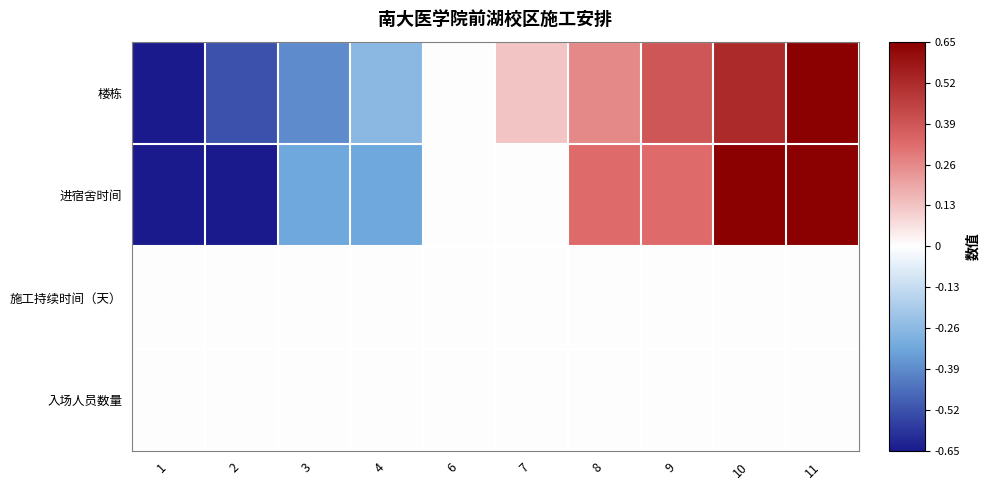

Which series changed the most between 7 and 8?

进宿舍时间